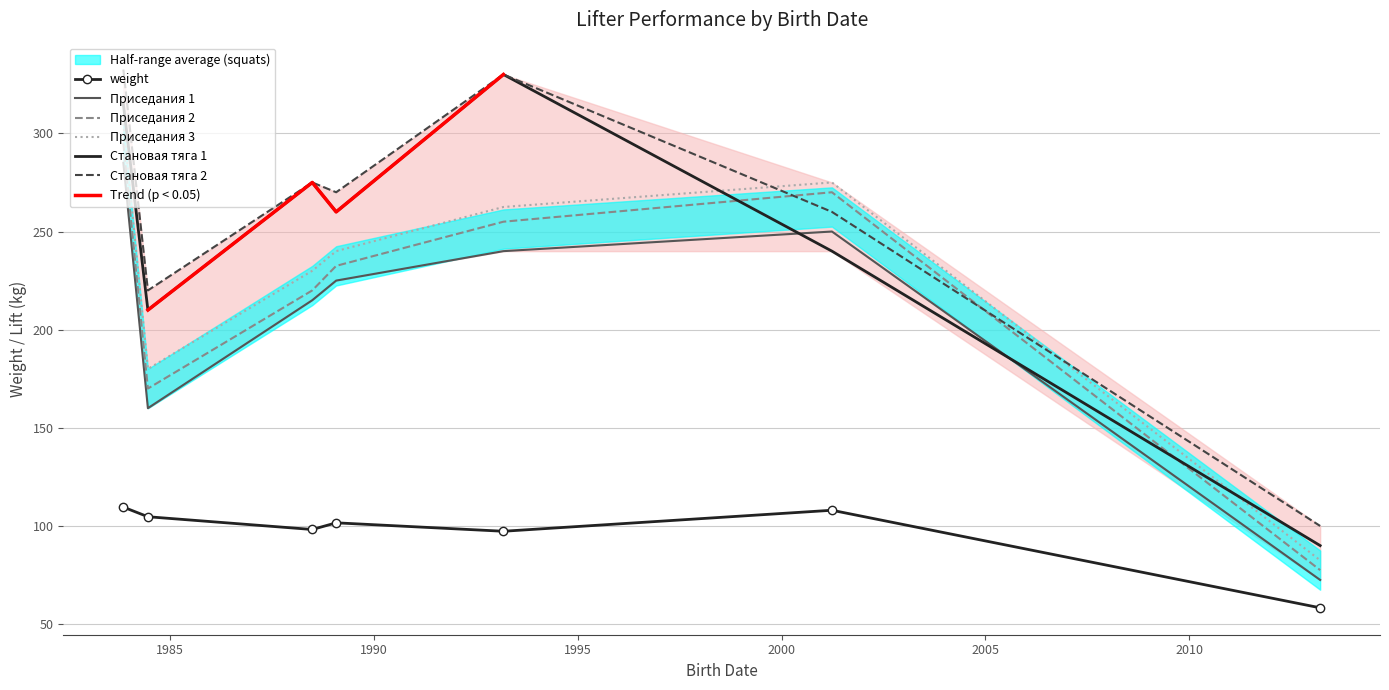

What is the greatest value displayed?

332.5